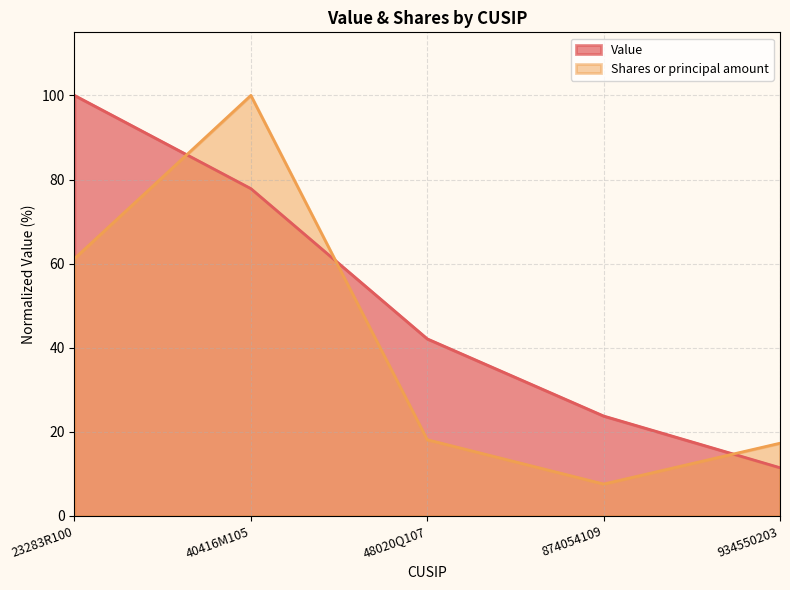

What position from the right is 934550203?

1